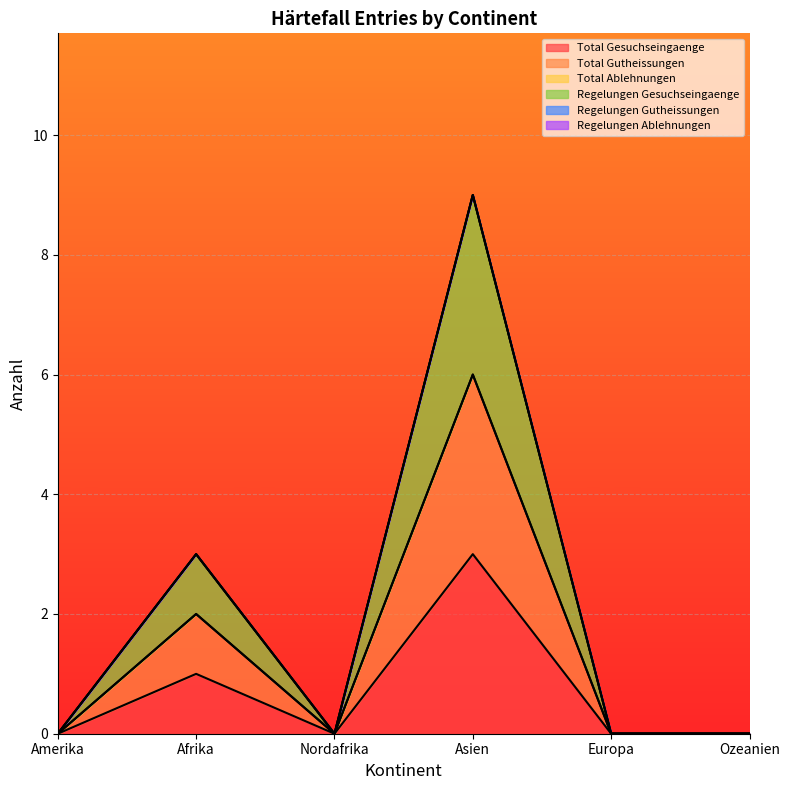

Reading left to right, what are all the values shown in this chart?

Total Gesuchseingaenge: Amerika=0	Afrika=3	Nordafrika=0	Asien=9	Europa=0	Ozeanien=0
Total Gutheissungen: Amerika=0	Afrika=3	Nordafrika=0	Asien=9	Europa=0	Ozeanien=0
Regelungen Gesuchseingaenge: Amerika=0	Afrika=3	Nordafrika=0	Asien=9	Europa=0	Ozeanien=0